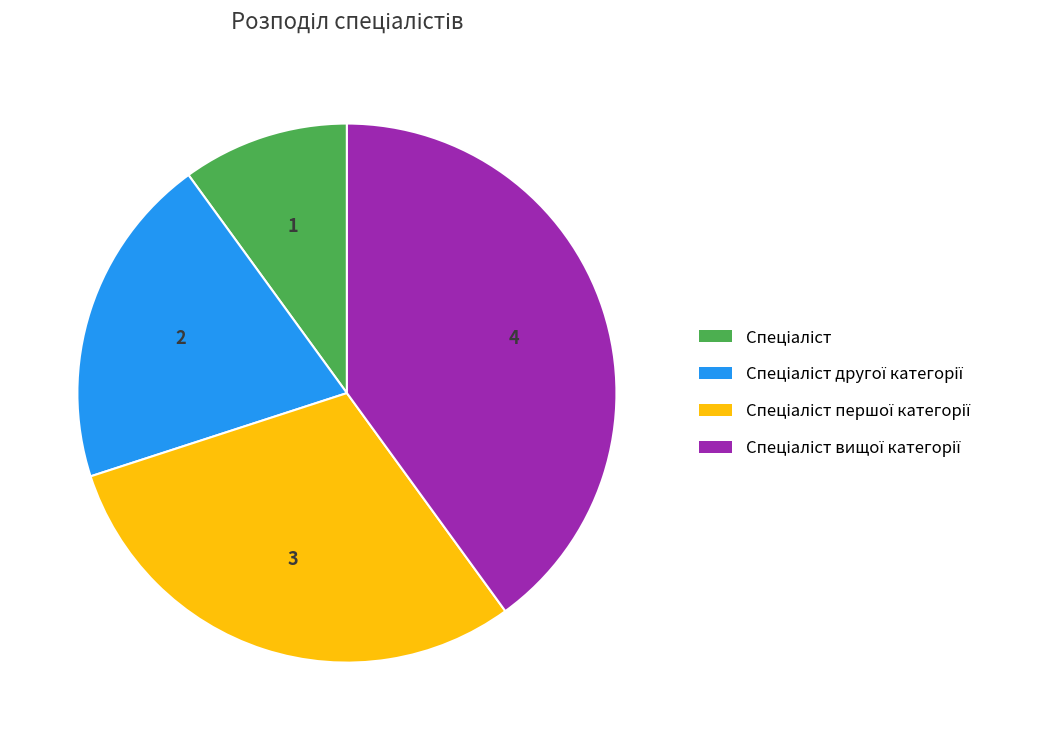

Does any single category account for the majority?

No